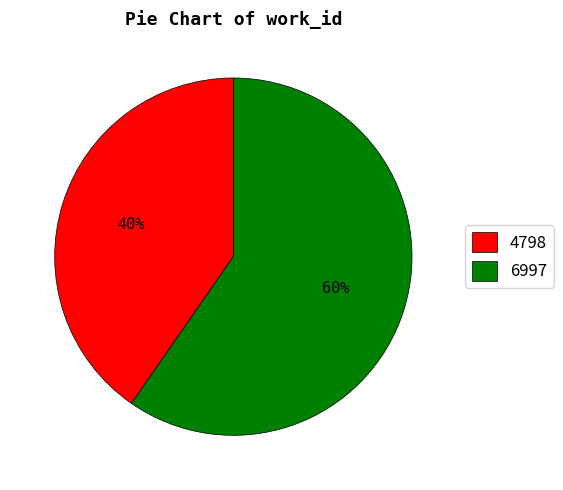

Combined, do 4798 and 6997 account for over 50%?

Yes